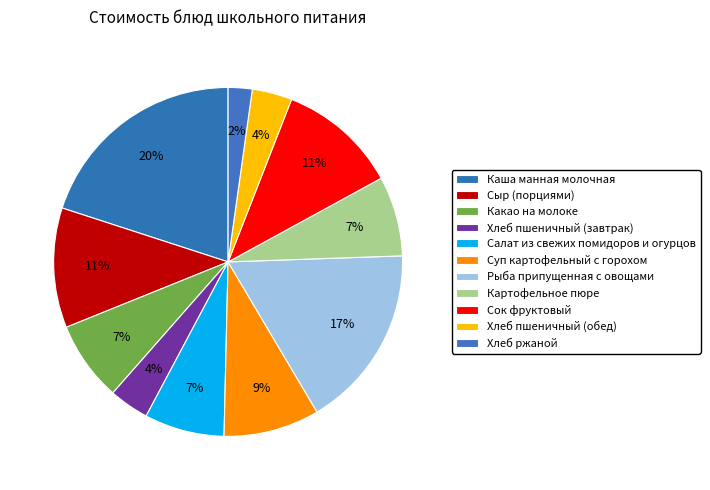

Which slice is the largest?

Каша манная молочная